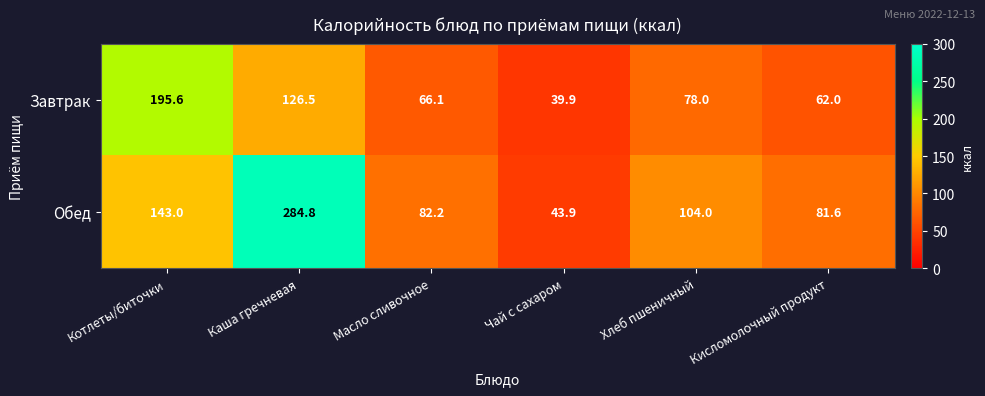

At which label is Обед closest to 164?

Котлеты/биточки